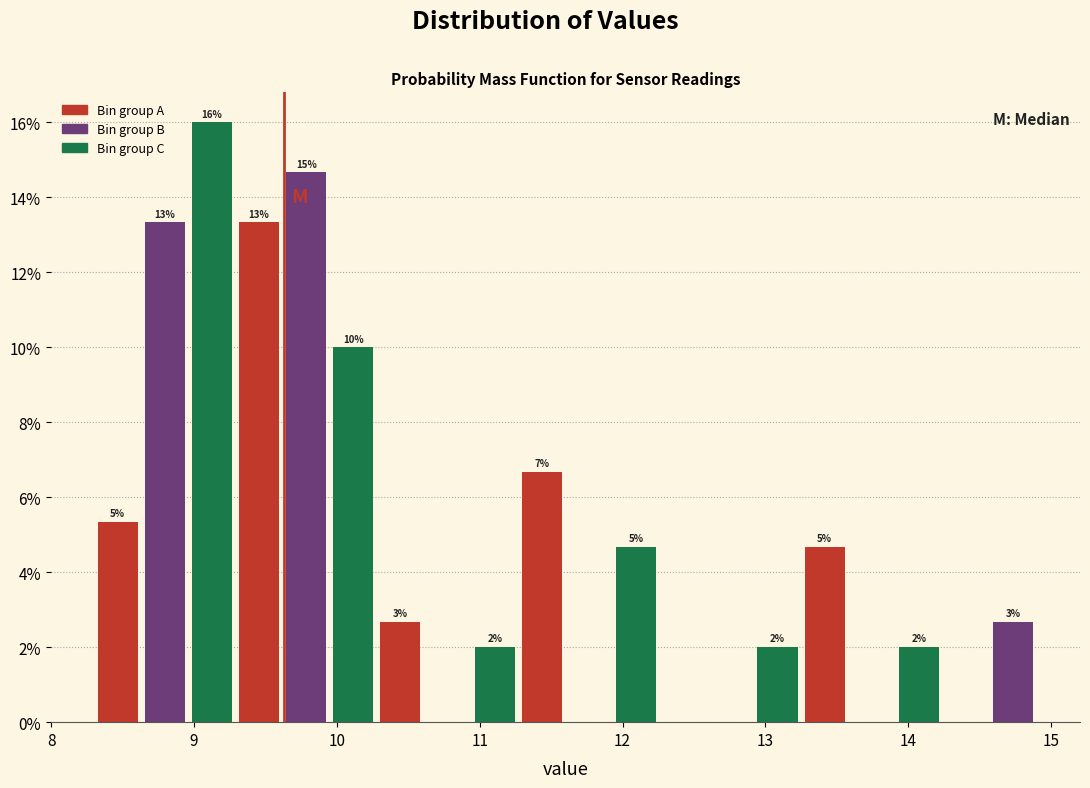

Read against the x-axis, roughly where is the centre of the tallest bar?

9.1